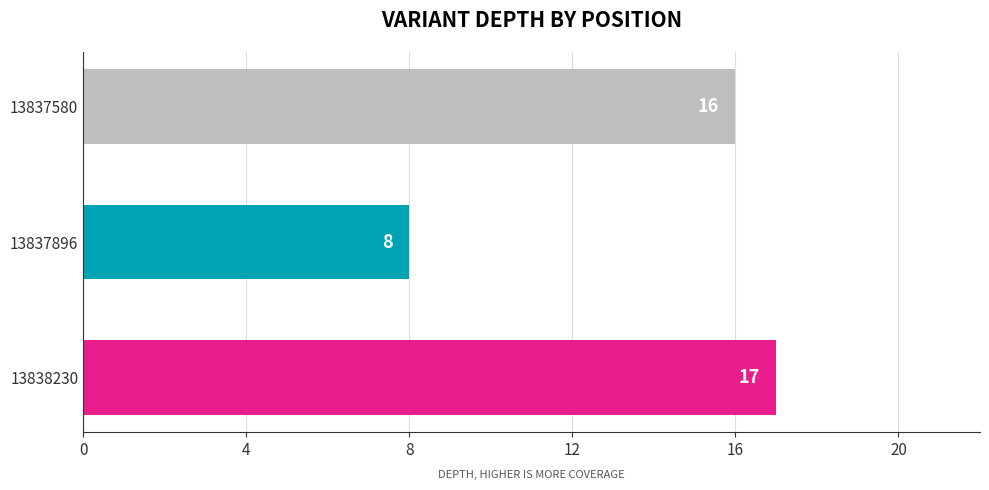

What is the minimum value shown in the chart?

8